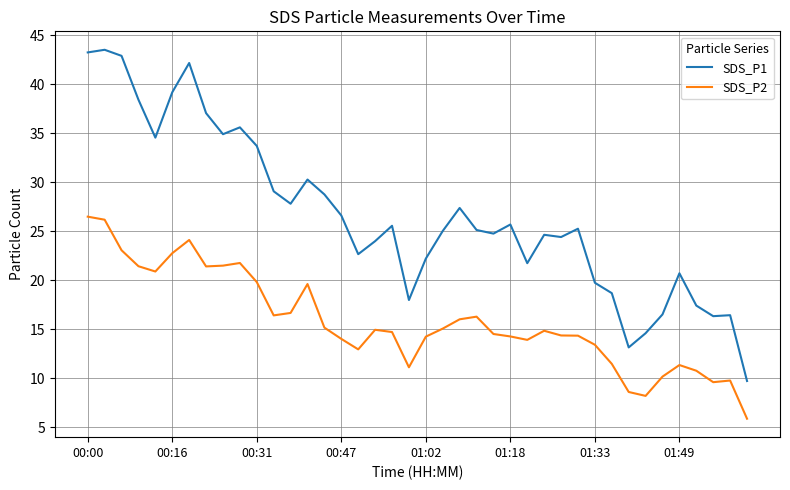

True or false: SDS_P2 and SDS_P1 cross at least once.

False